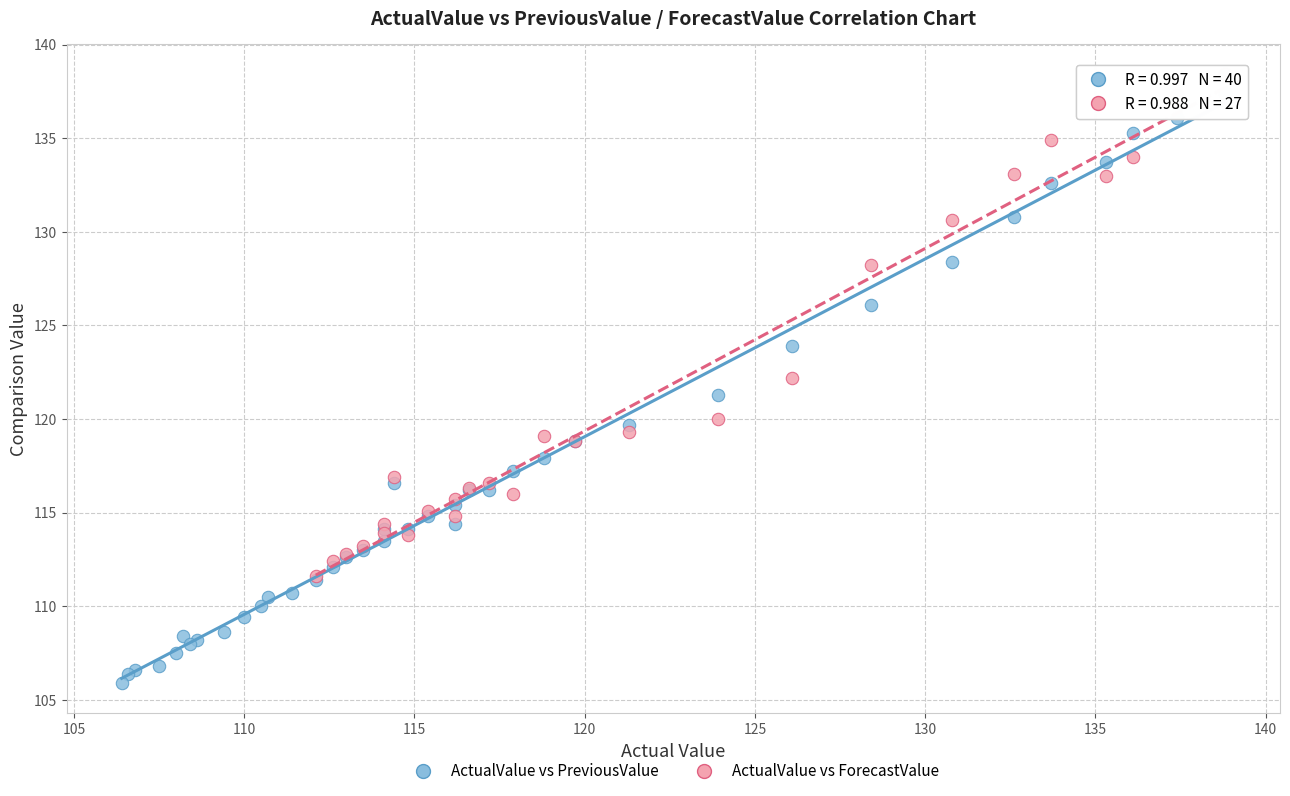

Which series reaches the minimum Y coordinate?

ActualValue vs PreviousValue